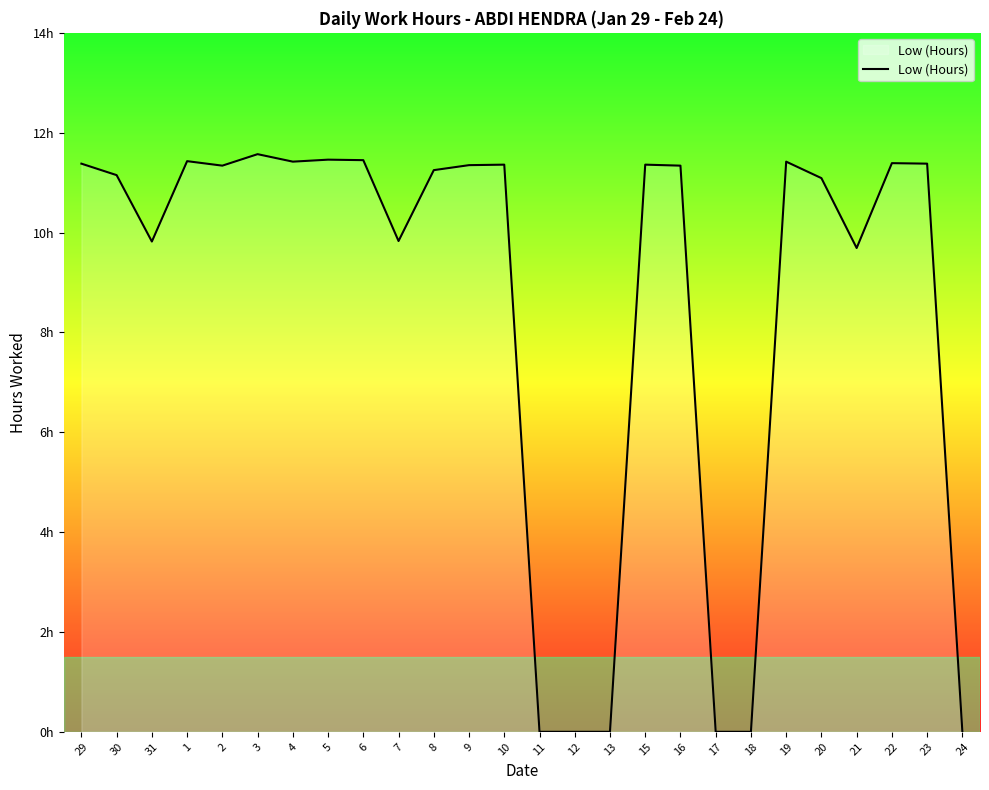

True or false: the data shows 0.0 at 13.

True